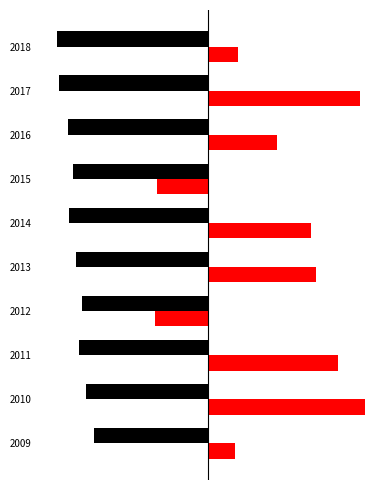

How many distinct data groups are displayed?

2